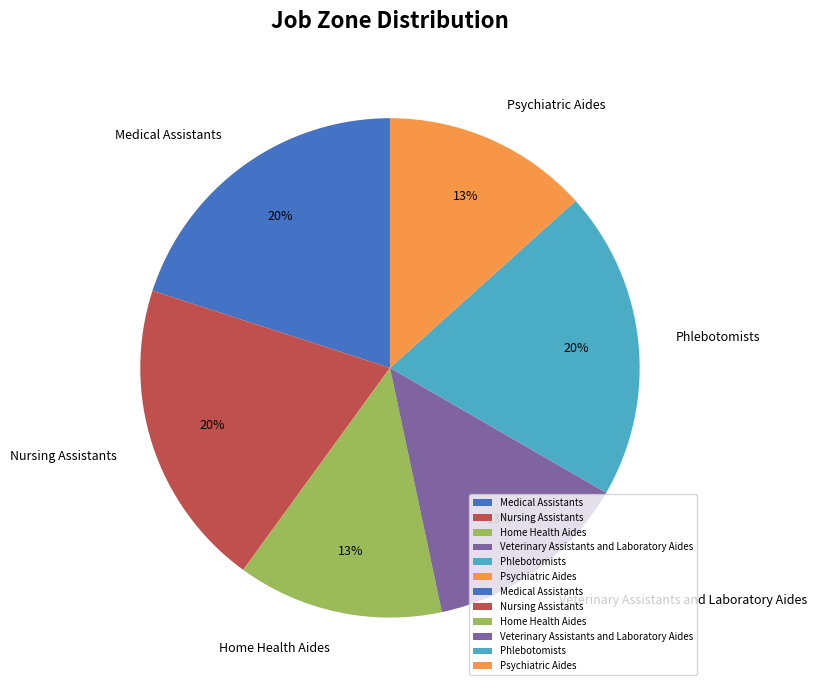

To the nearest percent, what percentage of the pie is Medical Assistants?

20%